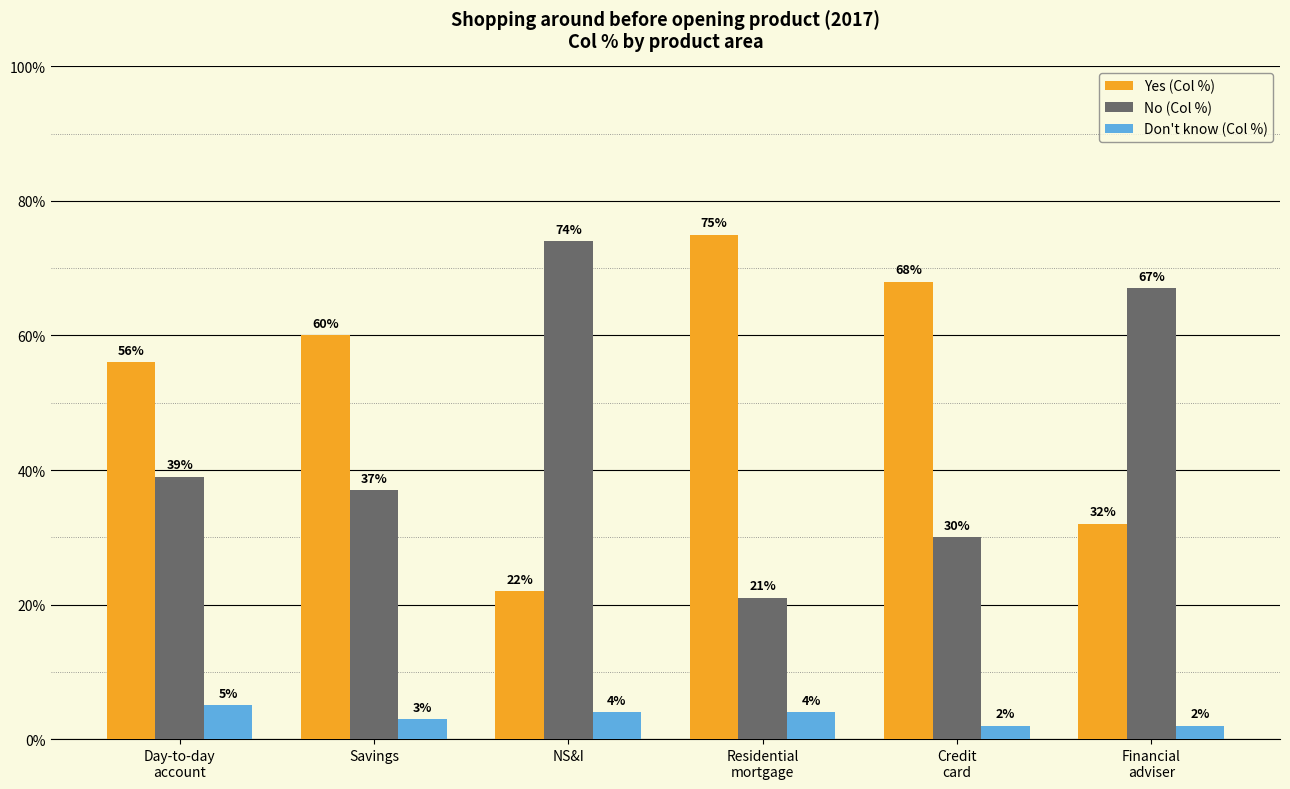

How many groups of bars are there?

6